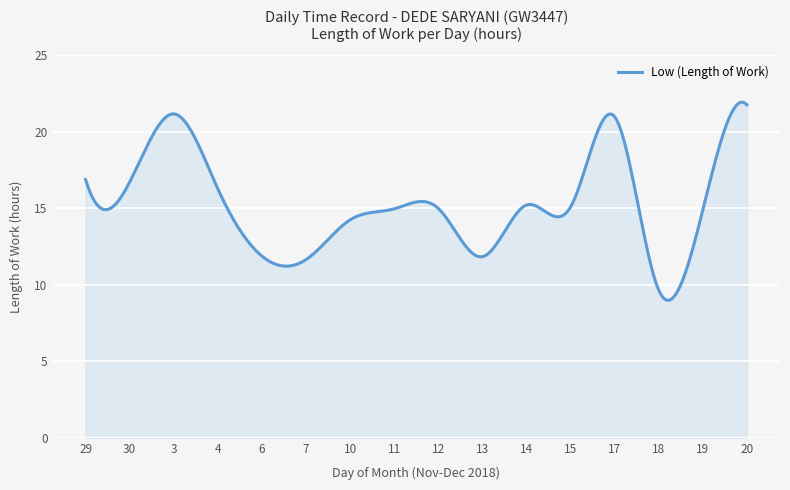

What is the minimum value shown in the chart?

9.0